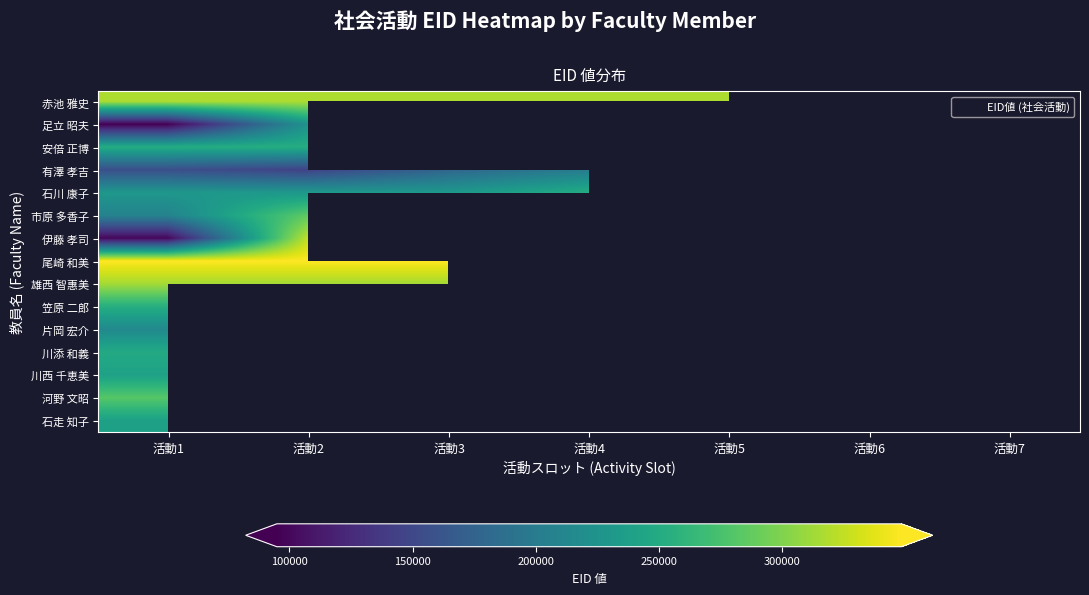

The value of 雄西 智惠美 at 活動1 is 314079.0. True or false?

True